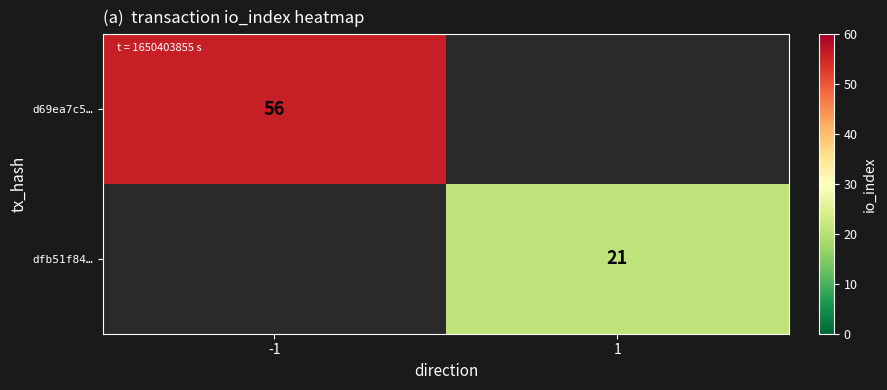

Is it true that d69ea7c5… equals 32 at -1?

False